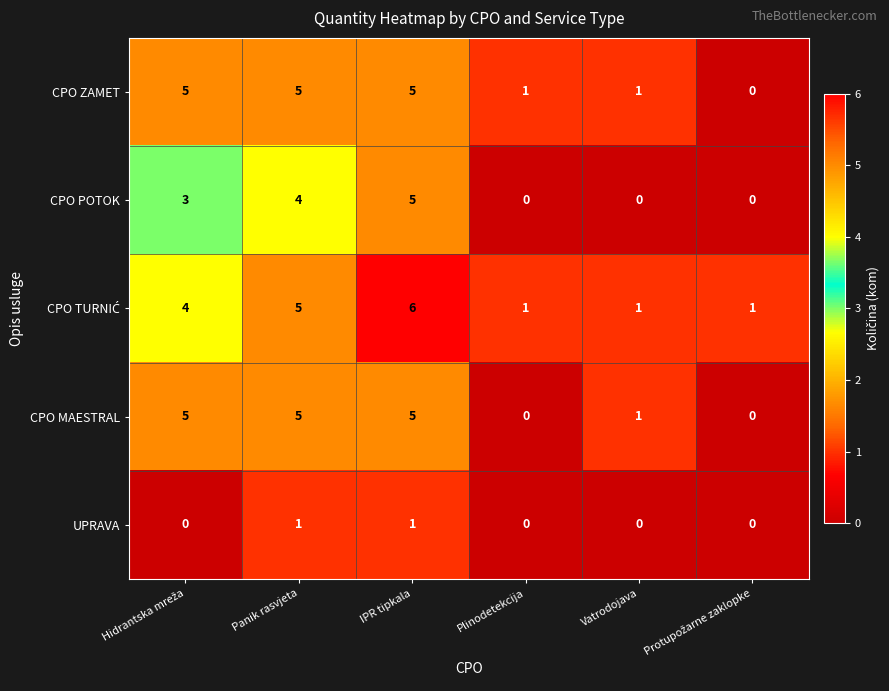

How many categories are shown in the chart?

6